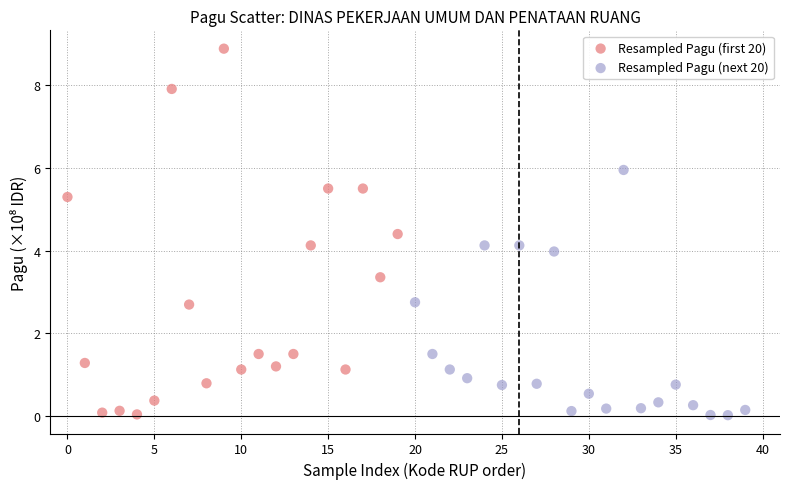

Which series has the largest Y range (max minus min)?

Resampled Pagu (first 20)